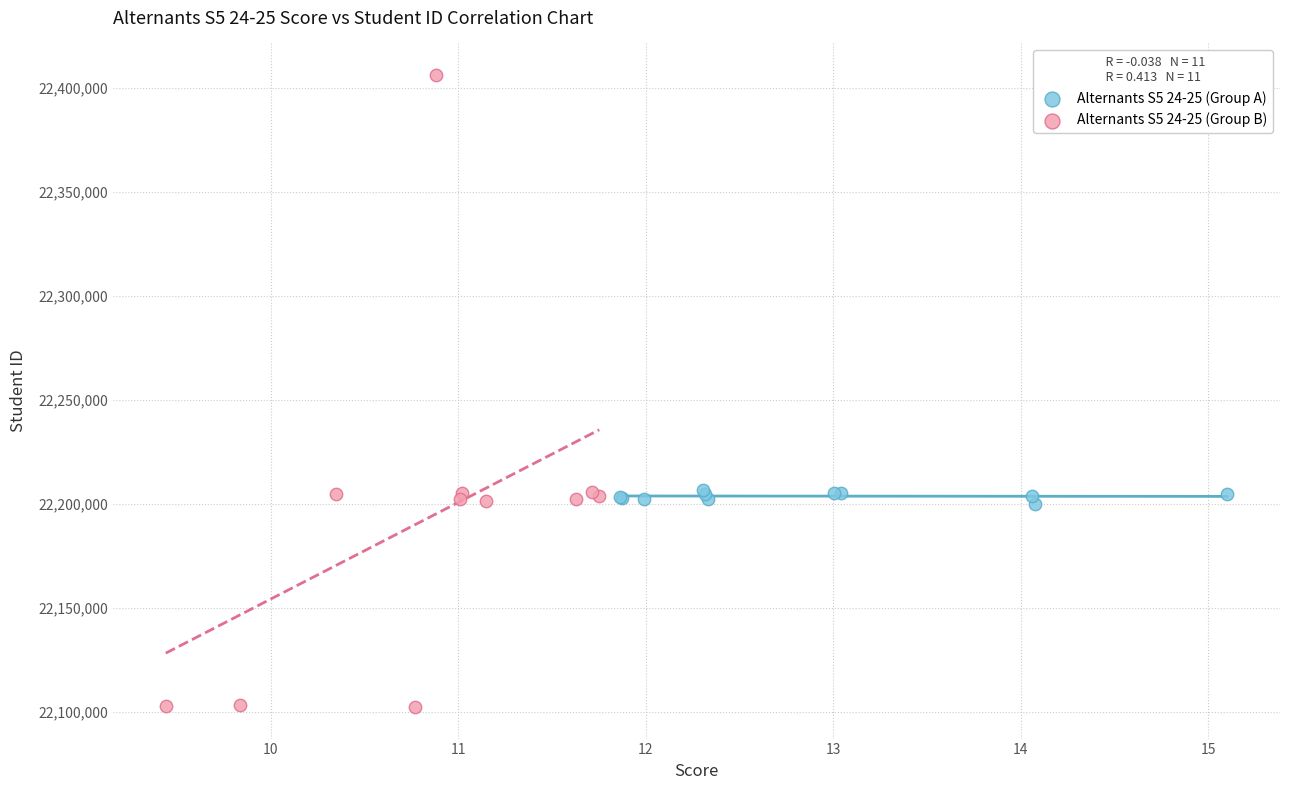

Which series contains the highest Y value?

Alternants S5 24-25 (Group B)